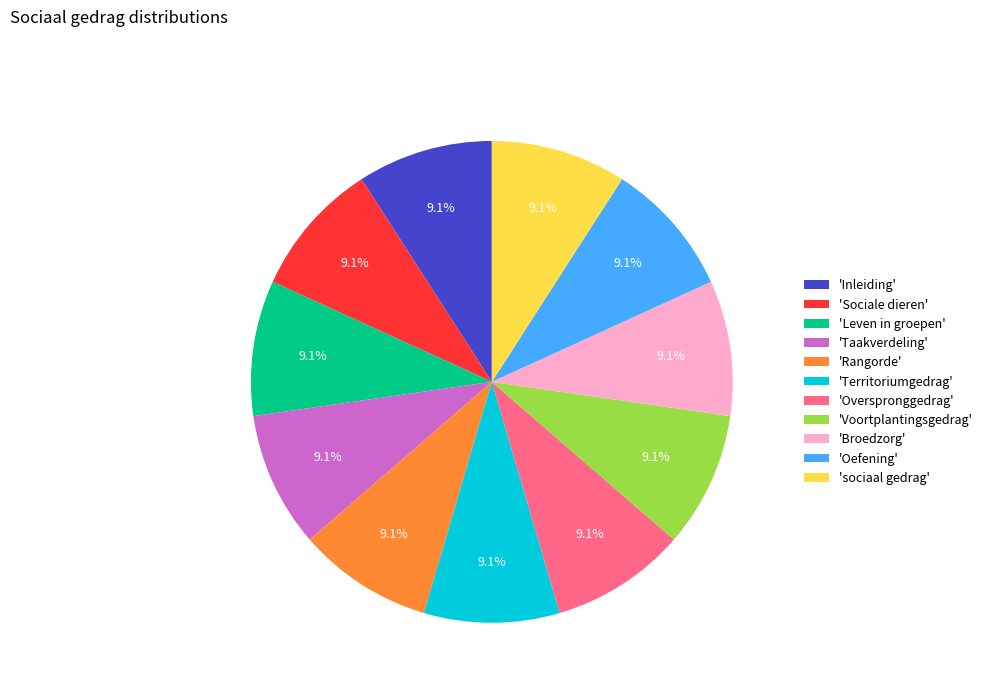

Does any single category account for the majority?

No